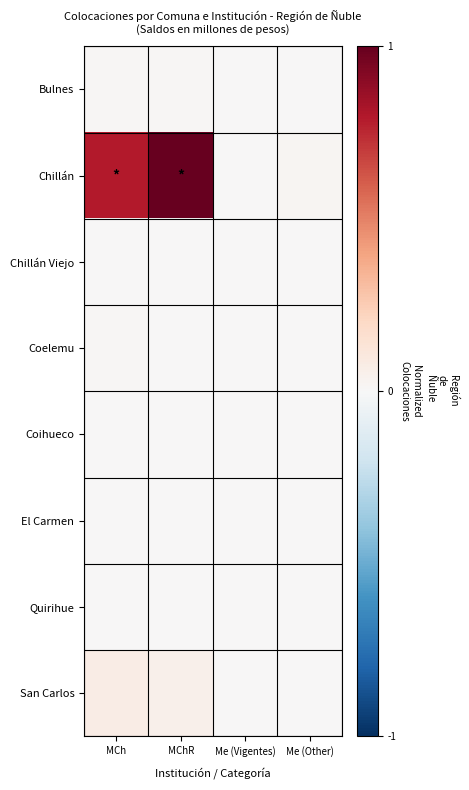

Which series has the widest spread of values?

Chillán